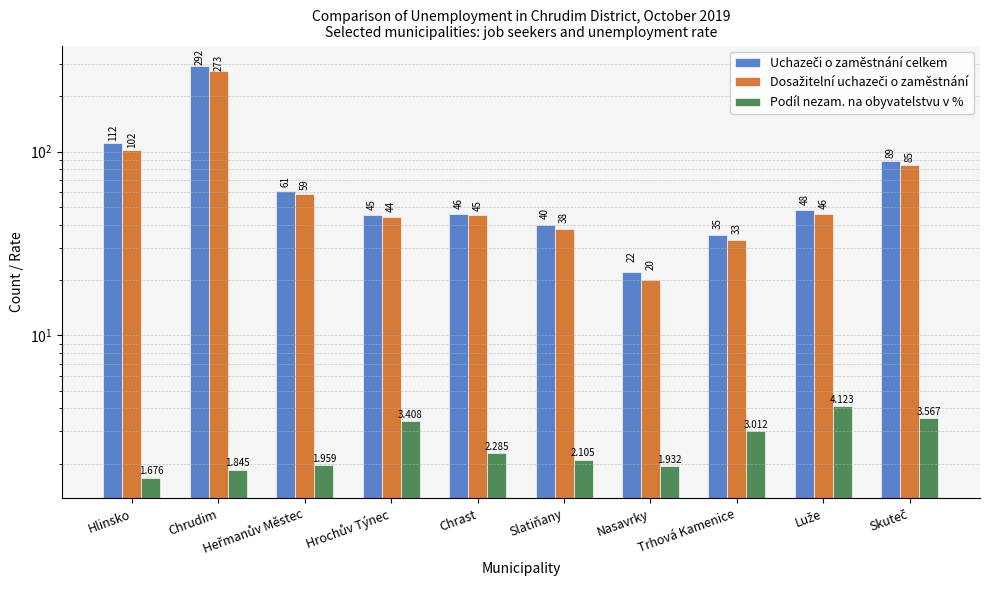

Which category has the lowest value in the Dosažitelní uchazeči o zaměstnání series?

Nasavrky